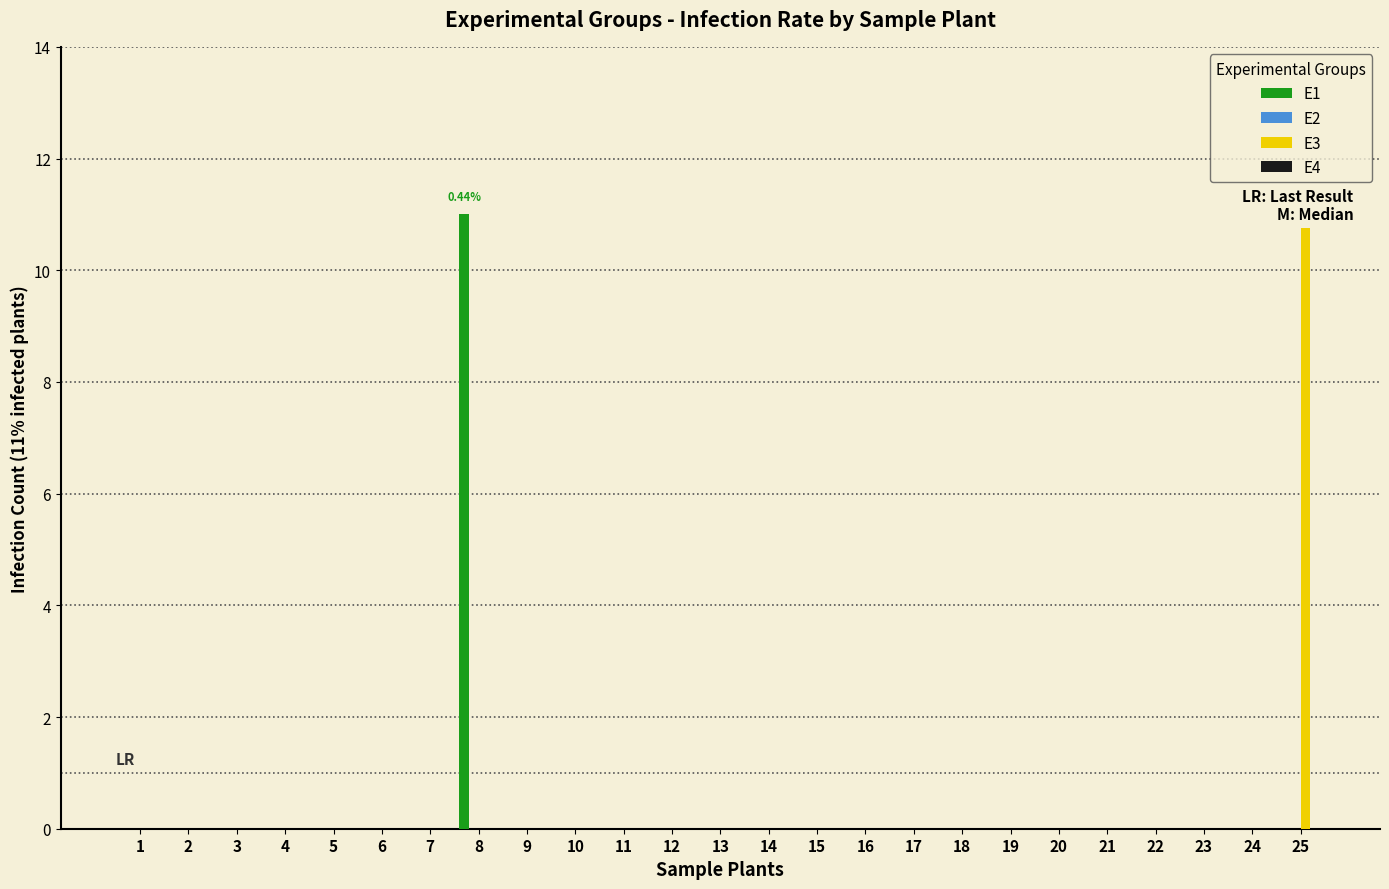

What is the maximum value for E1?

11